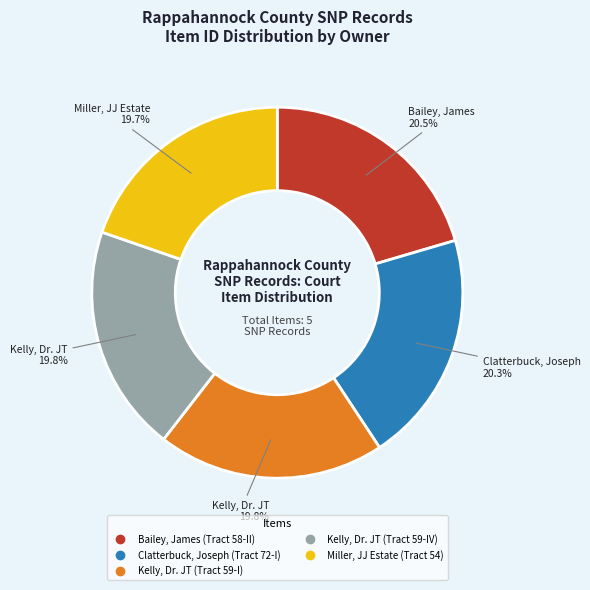

Count the number of slices in the pie.

5